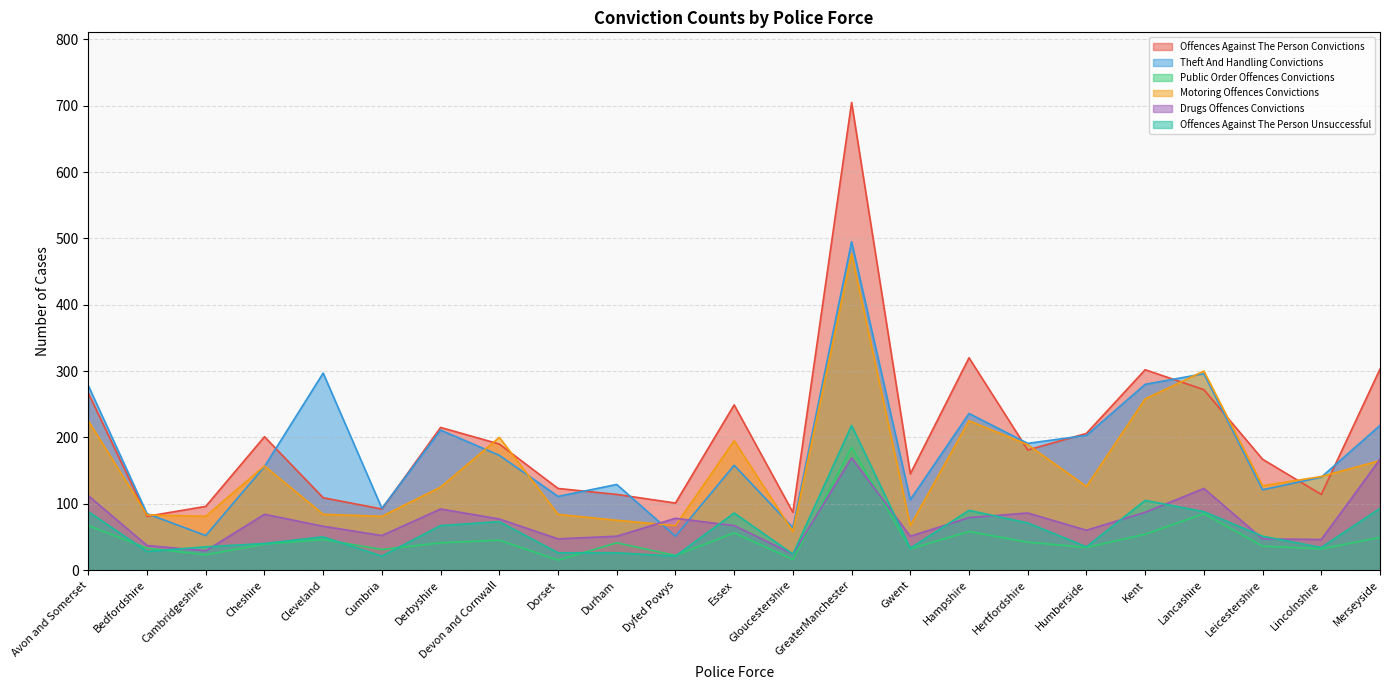

What is the difference between the maximum and minimum values in the Public Order Offences Convictions series?

170